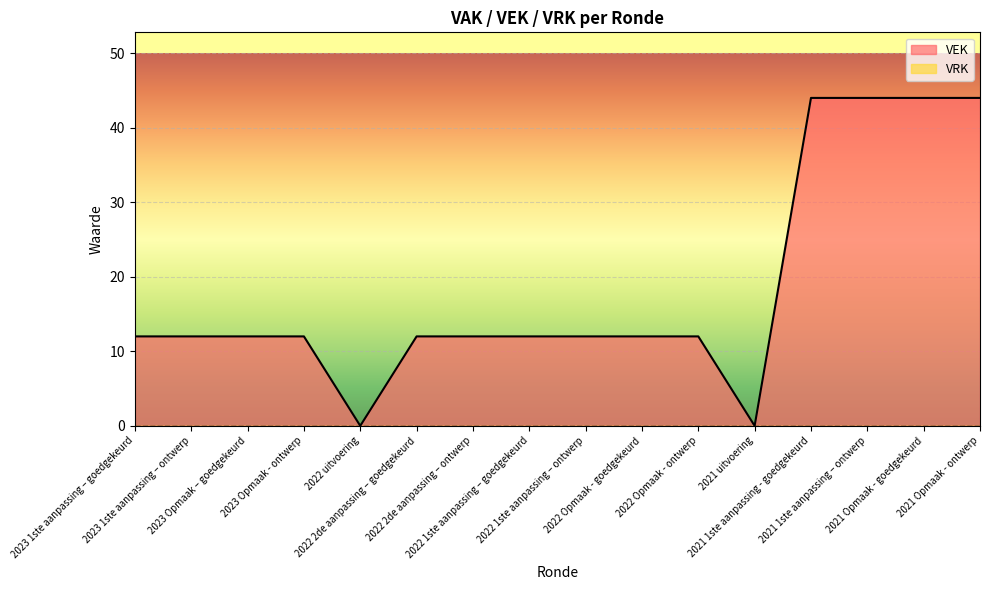

What is the ratio of the value at 2022 1ste aanpassing – goedgekeurd to the value at 2022 Opmaak - goedgekeurd?

1.0